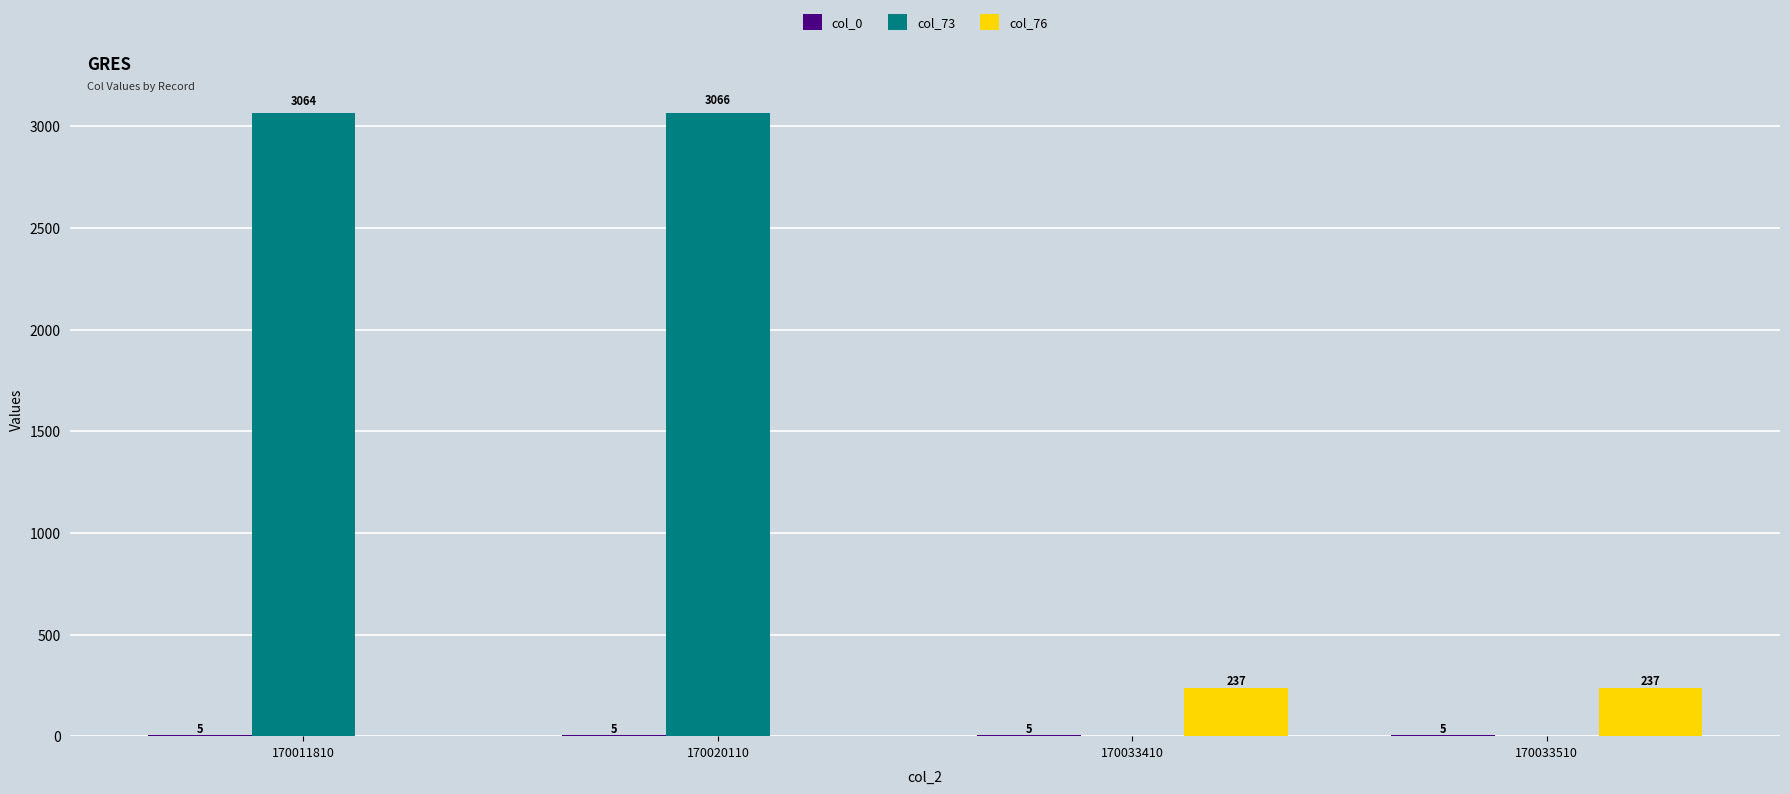

At which label does col_73 reach its peak?

170020110